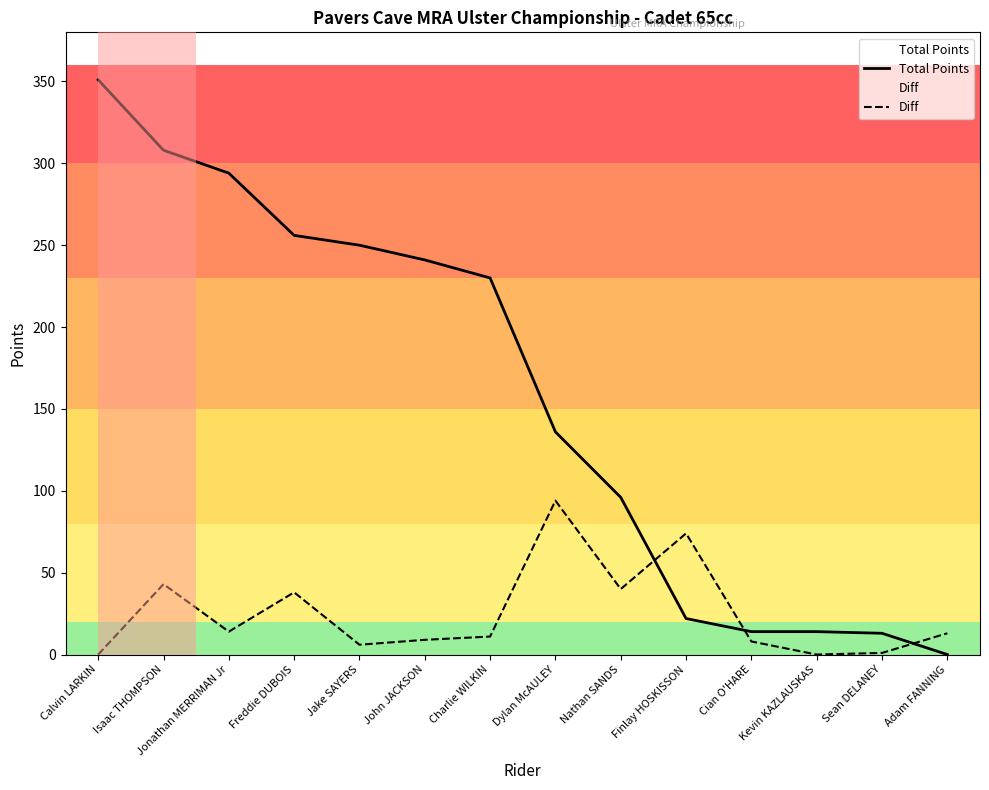

At which category is the sum across all series the highest?

Calvin LARKIN